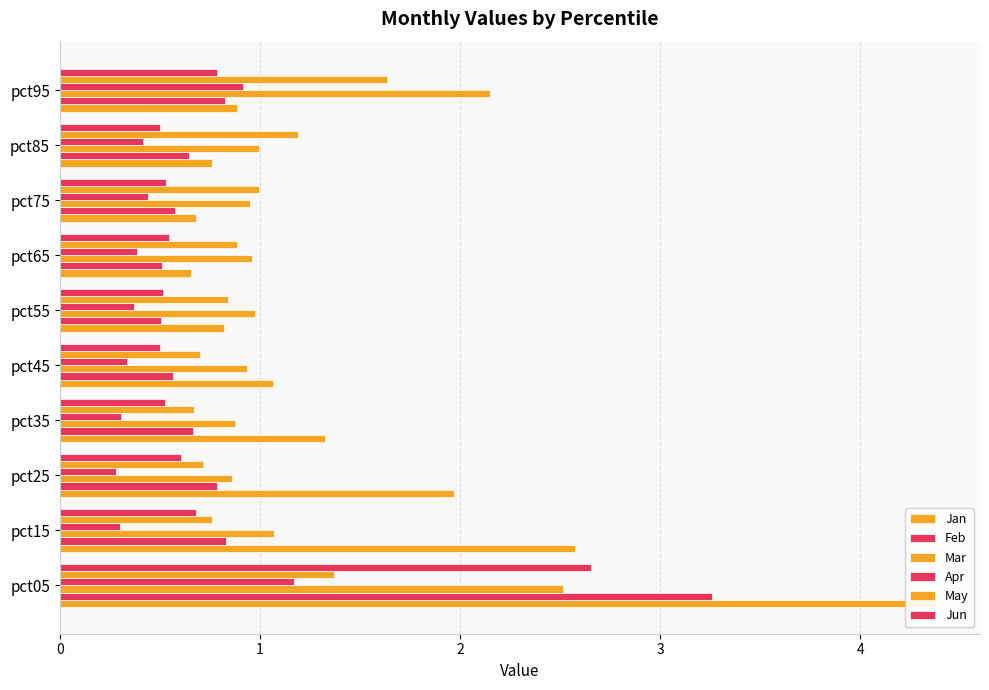

What value does the Apr series have at pct75?

0.4